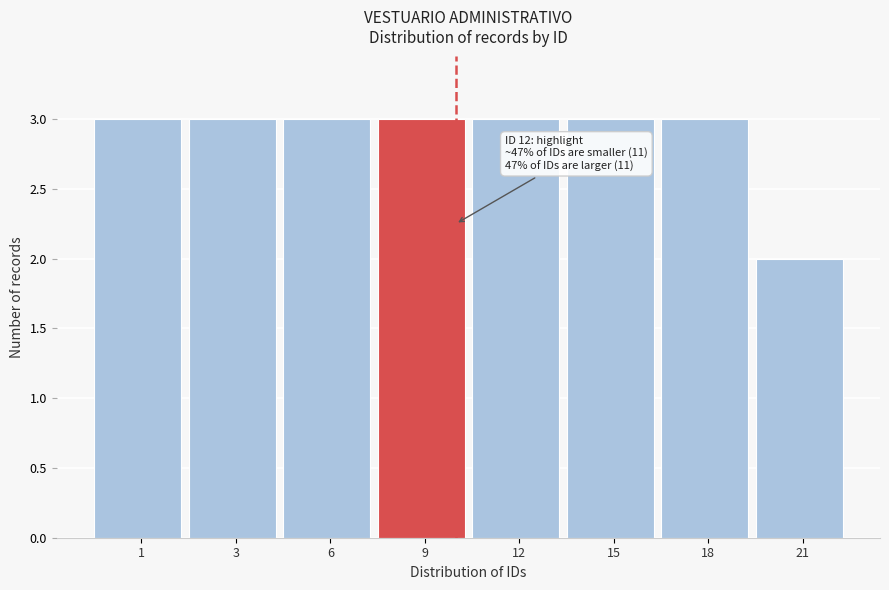

Reading left to right, list all the values displayed in this chart.

1=3	3=3	6=3	9=3	12=3	15=3	18=3	21=2